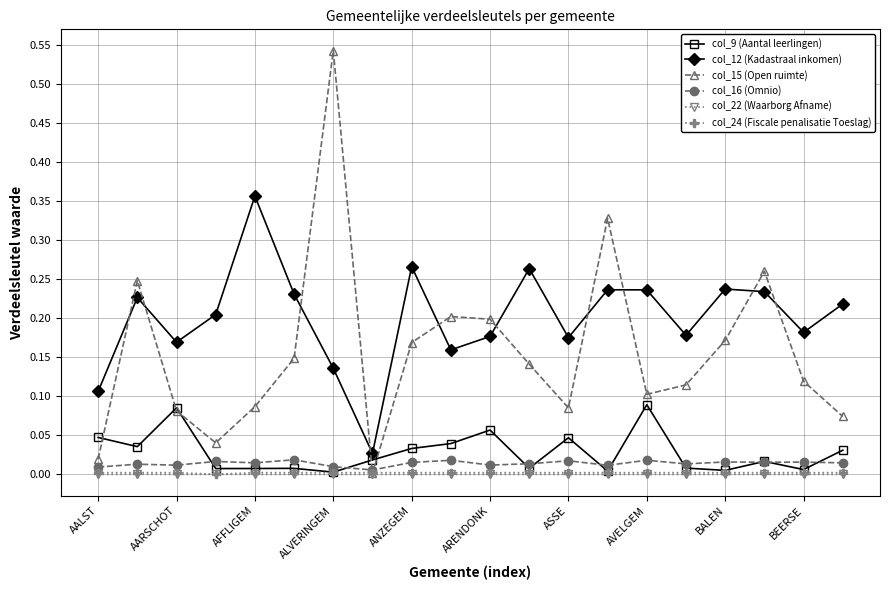

Which series has the largest total across all categories?

col_12 (Kadastraal inkomen)